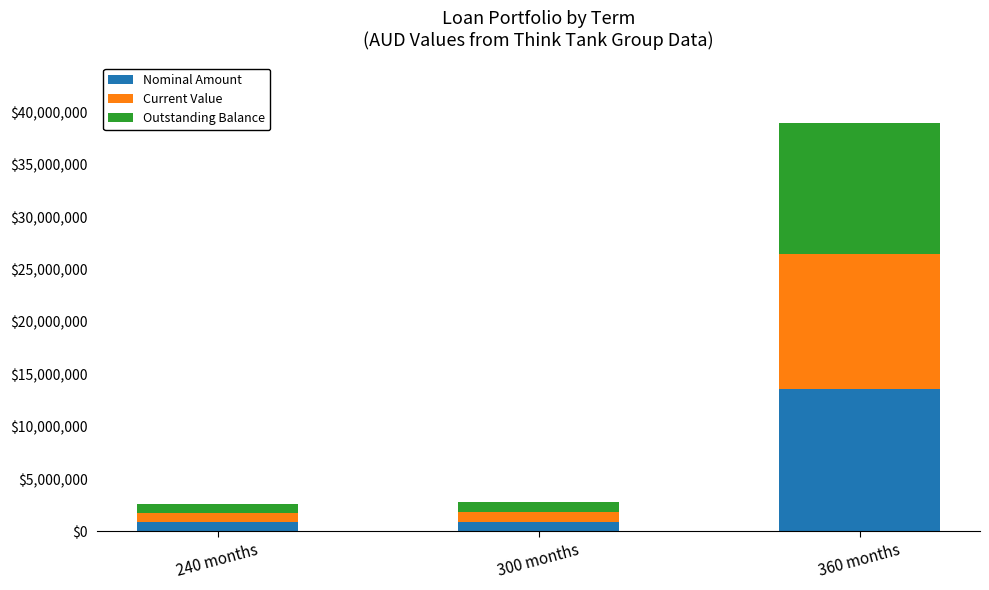

What is the sum of all Nominal Amount values?

15459270.0